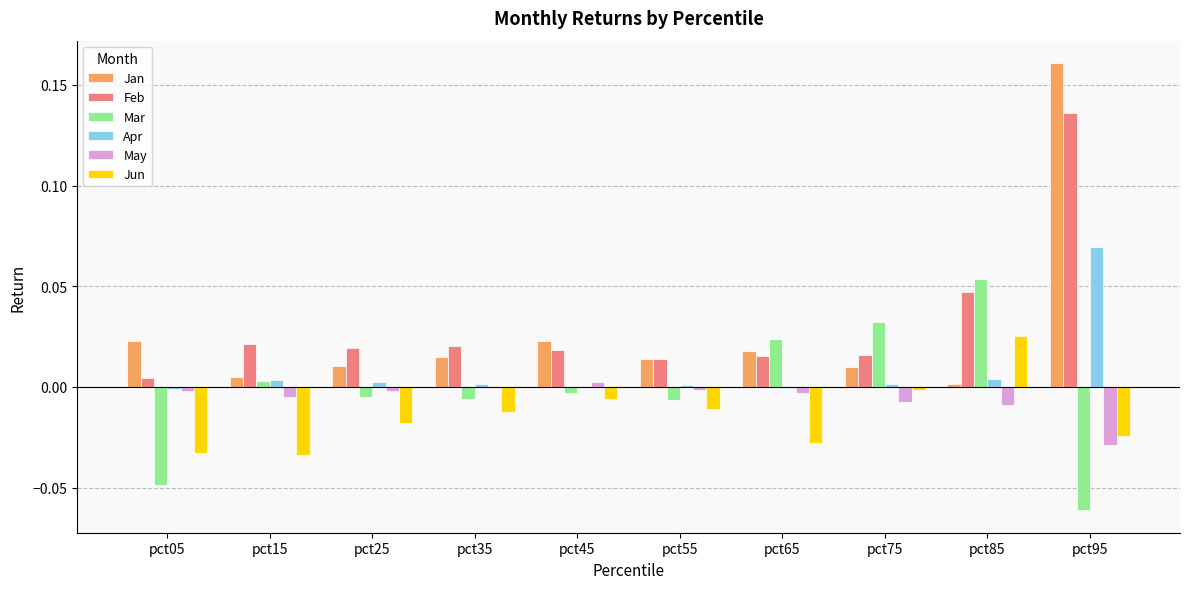

What are all the series names shown in the legend?

Jan, Feb, Mar, Apr, May, Jun